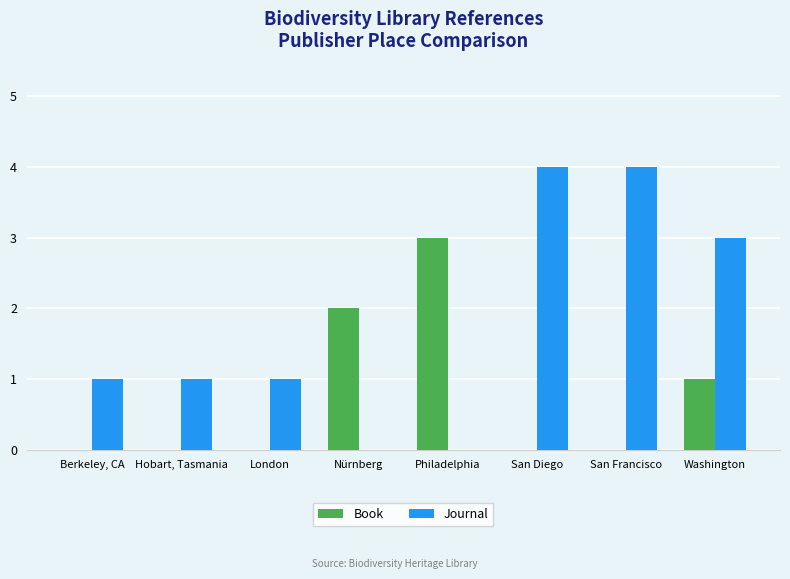

Count the number of categories in the chart.

8